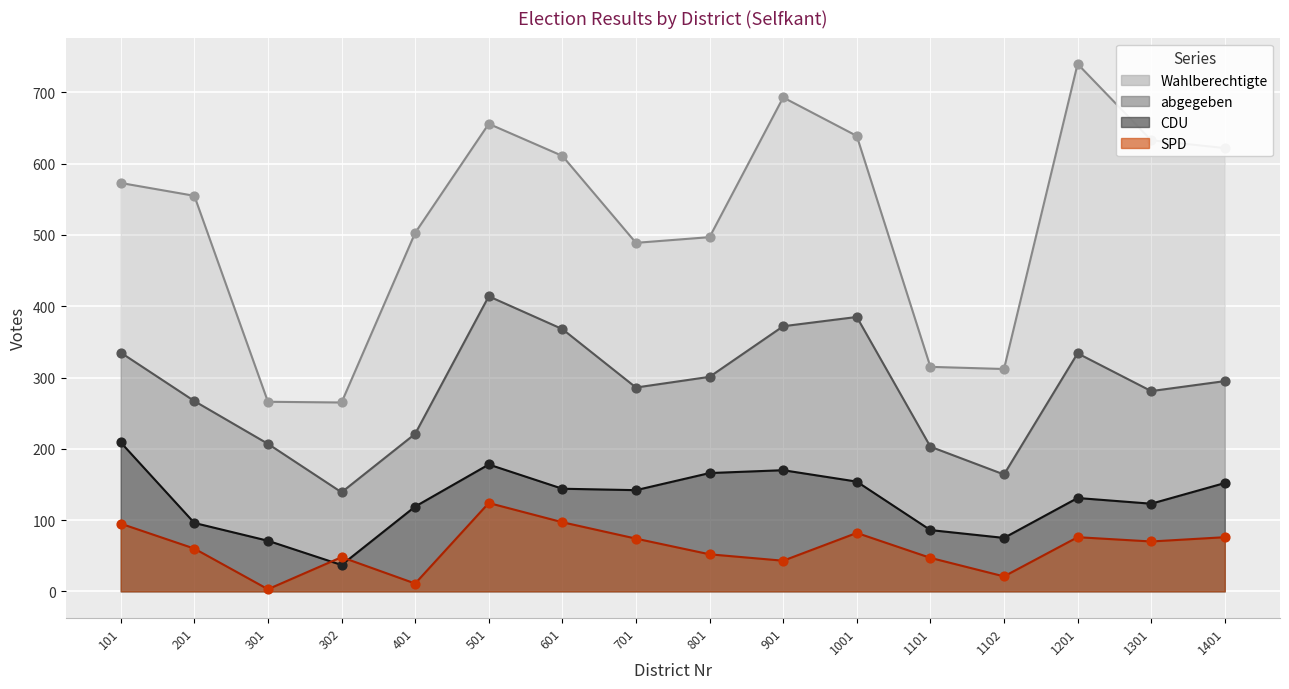

Which series has the widest spread of Y values?

Wahlberechtigte